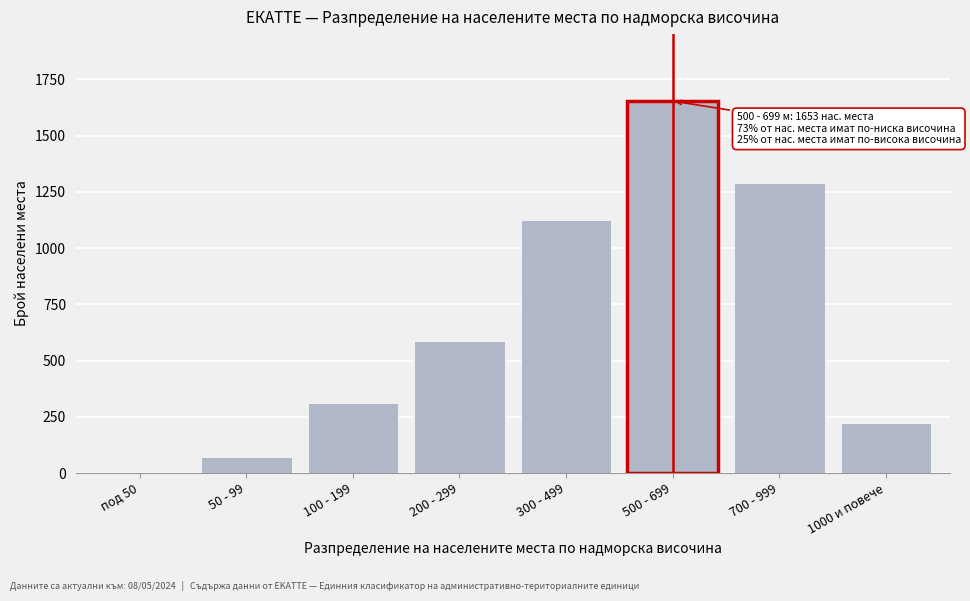

Reading right to left, list all the values displayed in this chart.

1000 и повече=223	700 - 999=1289	500 - 699=1653	300 - 499=1124	200 - 299=587	100 - 199=312	50 - 99=71	под 50=0